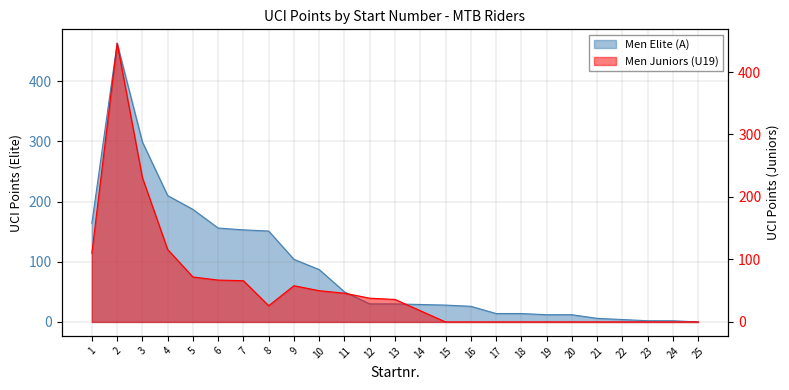

At which label does Men Elite (A) reach its peak?

2